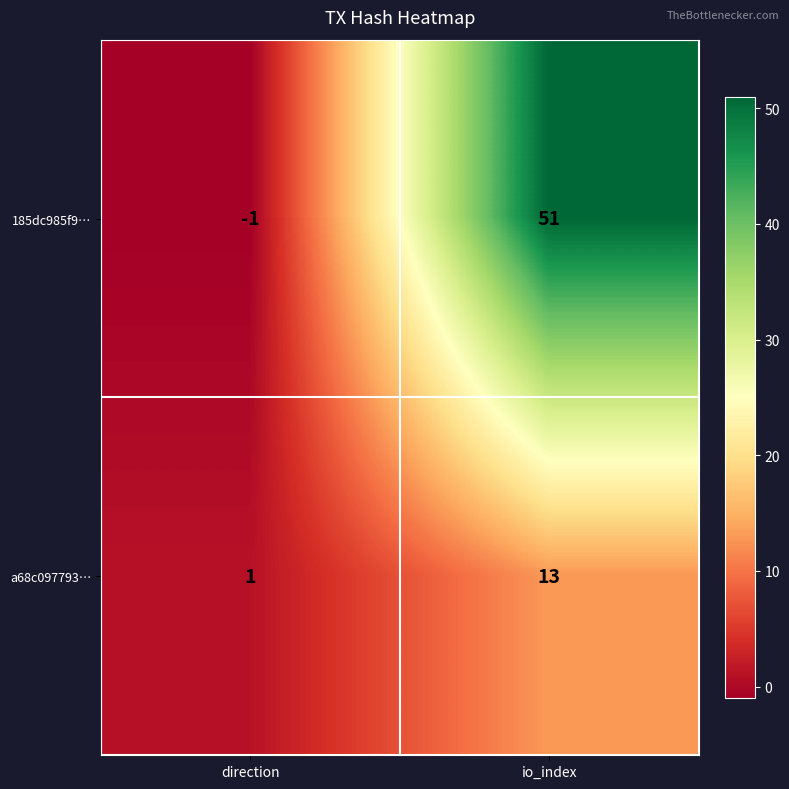

Which series changed the most between direction and io_index?

185dc985f9…